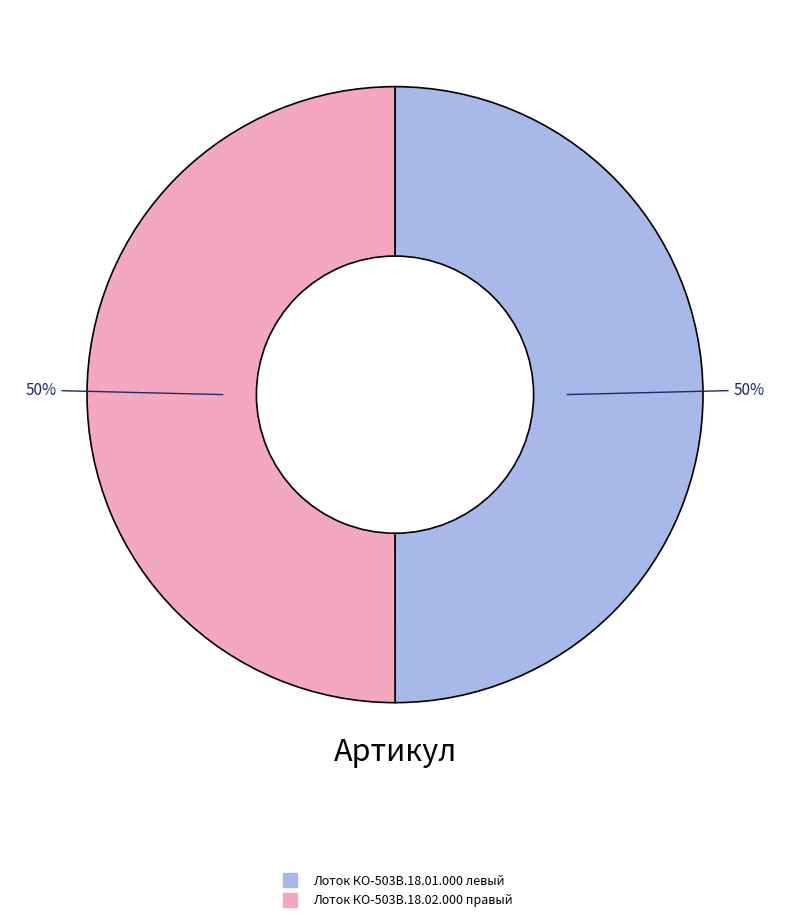

Is the sum of Лоток КО-503В.18.01.000 левый and Лоток КО-503В.18.02.000 правый greater than half?

Yes